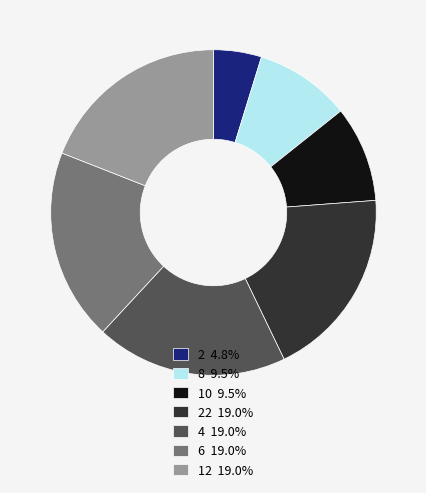

Count the number of slices in the pie.

7